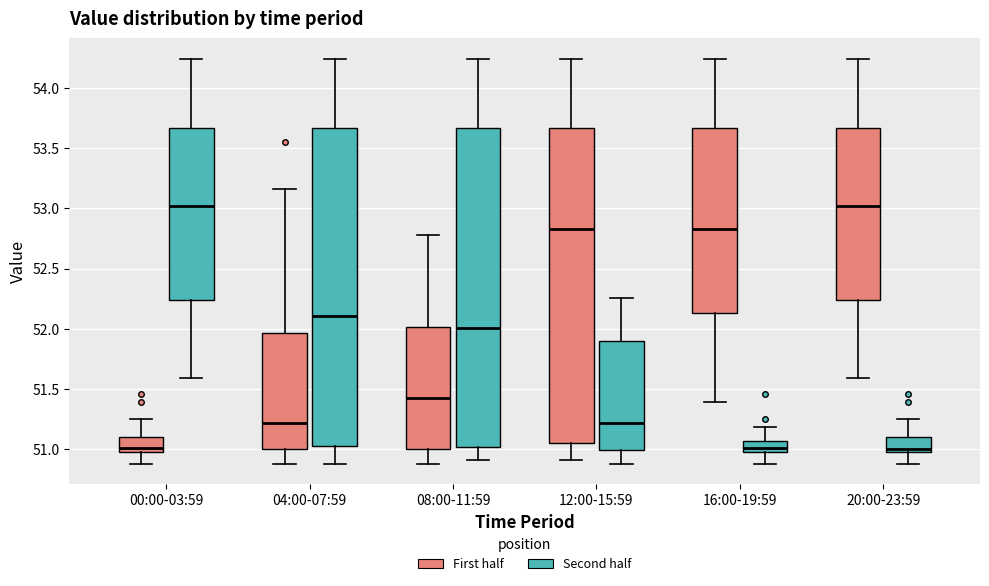

Reading left to right, transcribe this box plot: for each box, give where its median line is, the range the box spans, and where its two whiskers end, as read against the y-axis. The values are not printed on the chart, so give them approximately, as read against the axis.

00:00-03:59 (First half): median 51.00 (just above the box's lower edge), box 51.00 to 51.10, whiskers 50.90 to 51.25
00:00-03:59 (Second half): median 53.00, box 52.25 to 53.65, whiskers 51.60 to 54.25
04:00-07:59 (First half): median 51.20, box 51.00 to 51.95, whiskers 50.90 to 53.15
04:00-07:59 (Second half): median 52.10, box 51.05 to 53.65, whiskers 50.90 to 54.25
08:00-11:59 (First half): median 51.45, box 51.00 to 52.00, whiskers 50.90 to 52.80
08:00-11:59 (Second half): median 52.00, box 51.00 to 53.65, whiskers 50.90 to 54.25
12:00-15:59 (First half): median 52.85, box 51.05 to 53.65, whiskers 50.90 to 54.25
12:00-15:59 (Second half): median 51.20, box 51.00 to 51.90, whiskers 50.90 to 52.25
16:00-19:59 (First half): median 52.85, box 52.15 to 53.65, whiskers 51.40 to 54.25
16:00-19:59 (Second half): median 51.00 (inside the box), box 51.00 to 51.05, whiskers 50.90 to 51.20
20:00-23:59 (First half): median 53.00, box 52.25 to 53.65, whiskers 51.60 to 54.25
20:00-23:59 (Second half): median 51.00 (just above the box's lower edge), box 51.00 to 51.10, whiskers 50.90 to 51.25